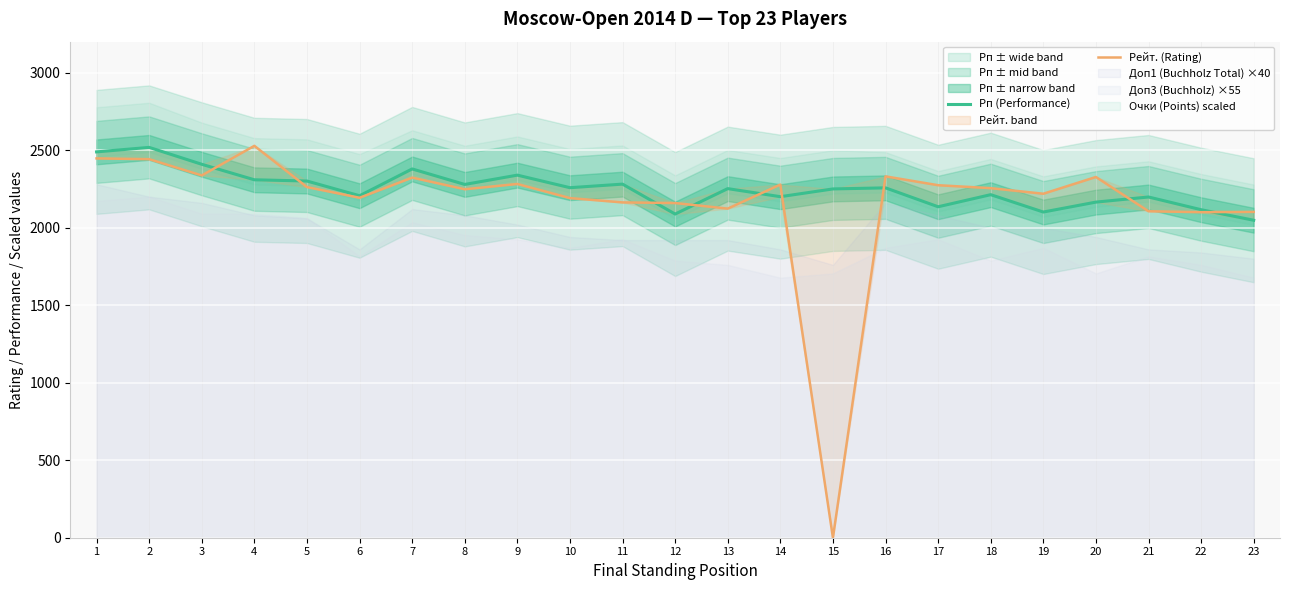

List the labels in order of Рейт. (Rating) value, largest first.

4, 1, 2, 3, 16, 20, 7, 9, 14, 17, 5, 18, 8, 19, 6, 10, 11, 12, 13, 21, 23, 22, 15